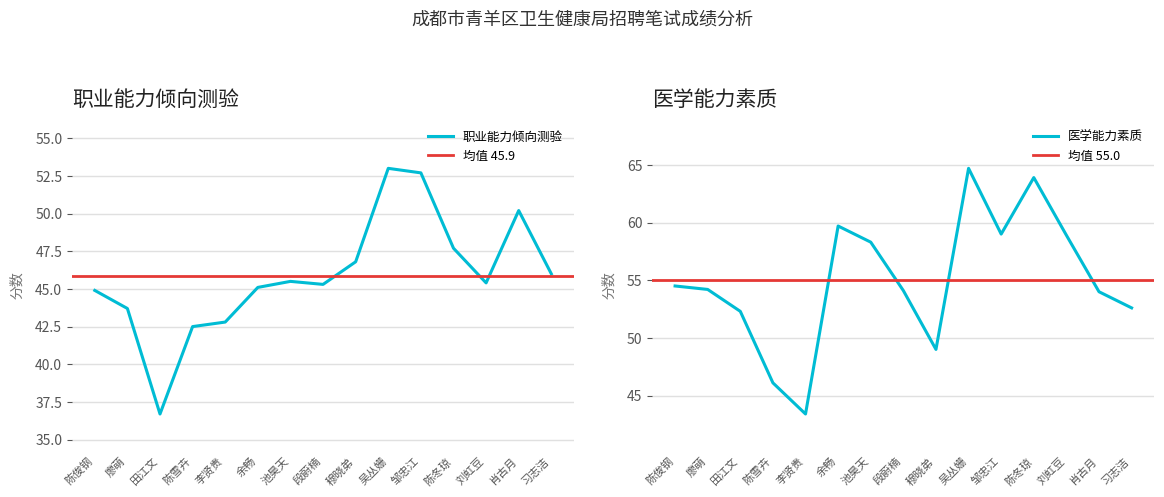

Rank the series by their maximum value, from highest to lowest.

医学能力素质, 职业能力倾向测验